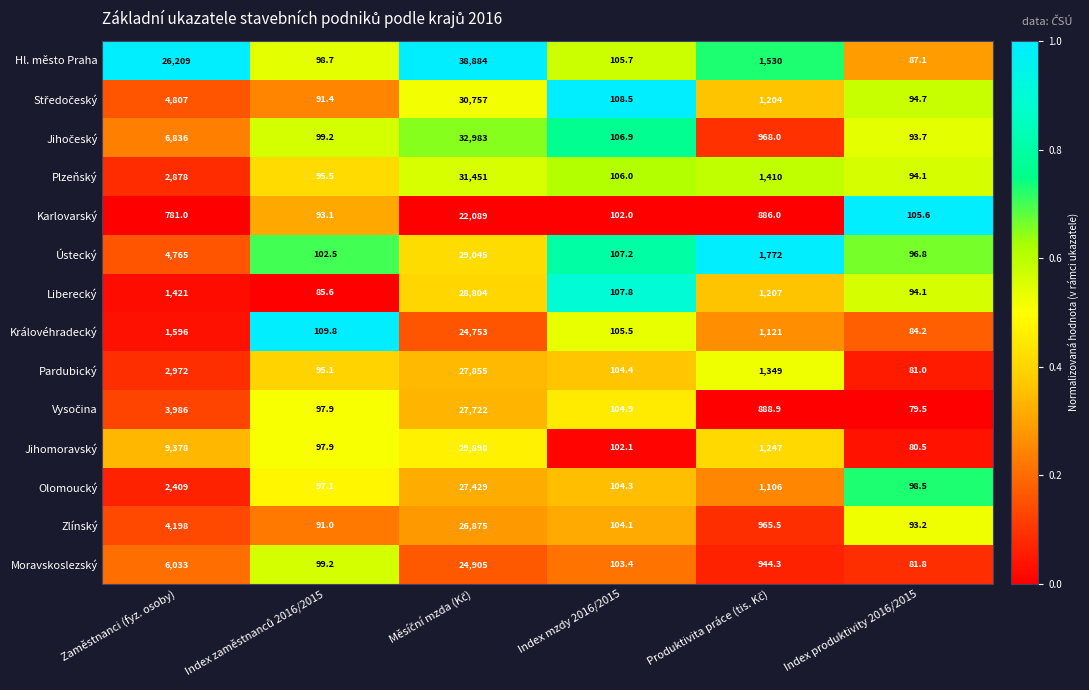

At which label is Zlínský closest to 13483?

Zaměstnanci (fyz. osoby)